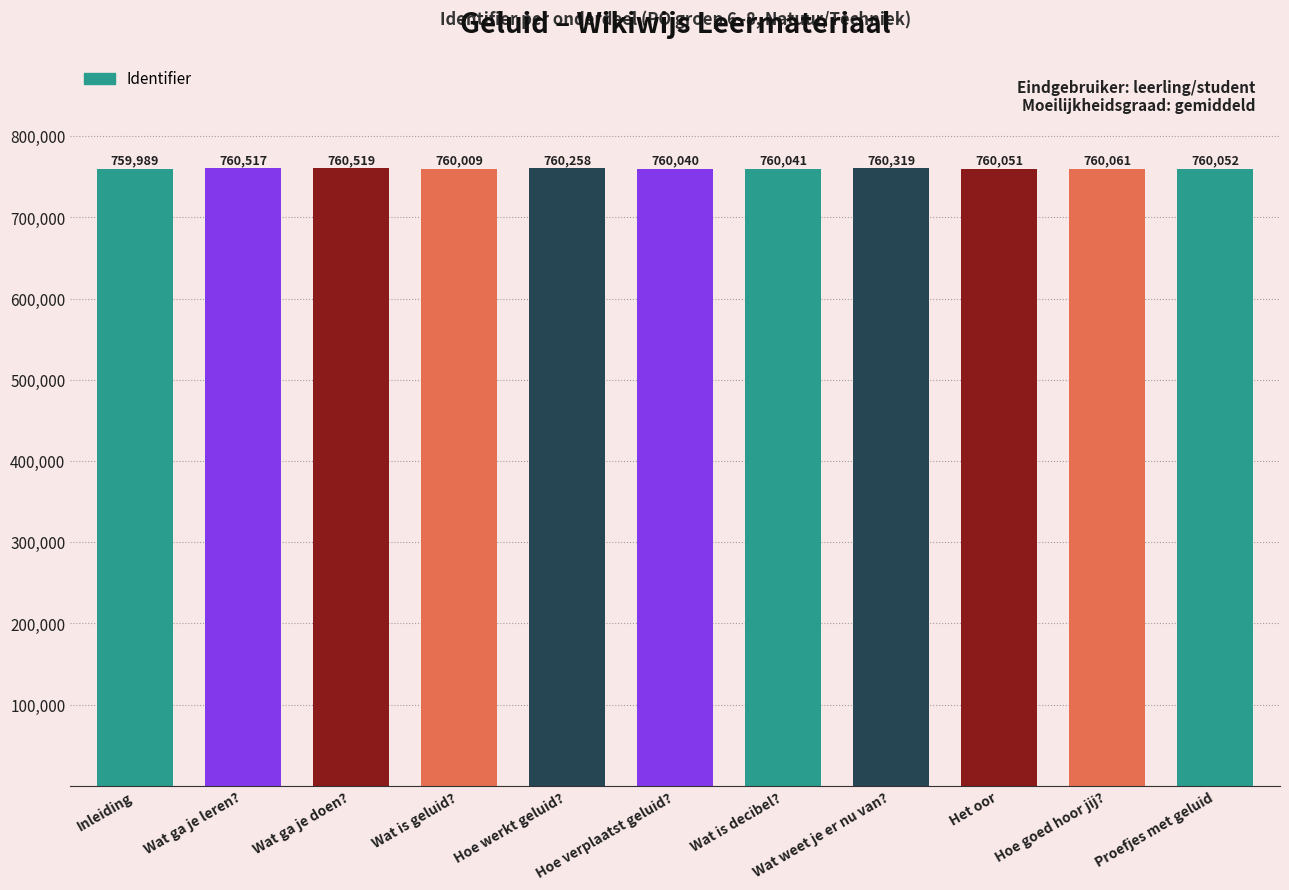

Does the chart contain stacked bars?

No